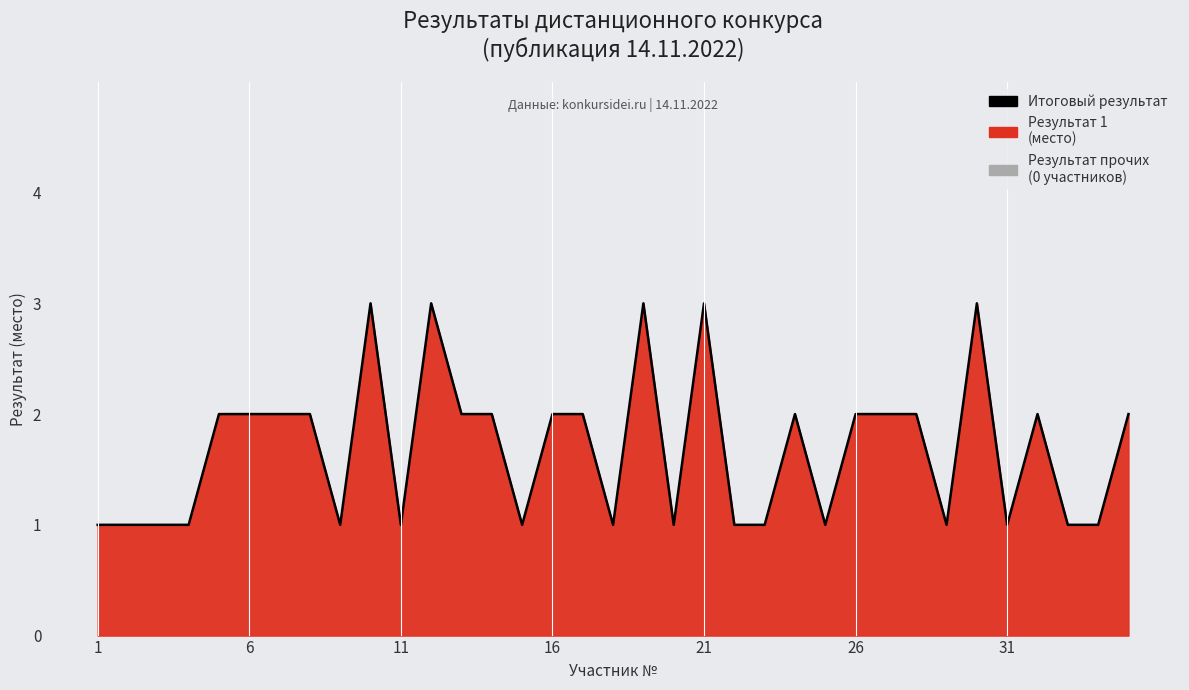

True or false: the data shows 1 at 11.

True